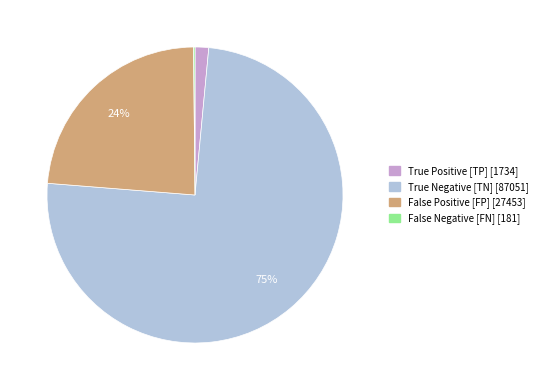

To the nearest percent, what is the average slice percentage?

25%